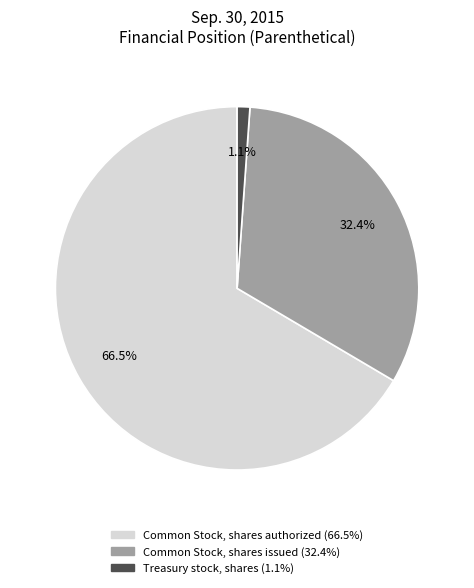

Is there a majority slice in this chart?

Yes